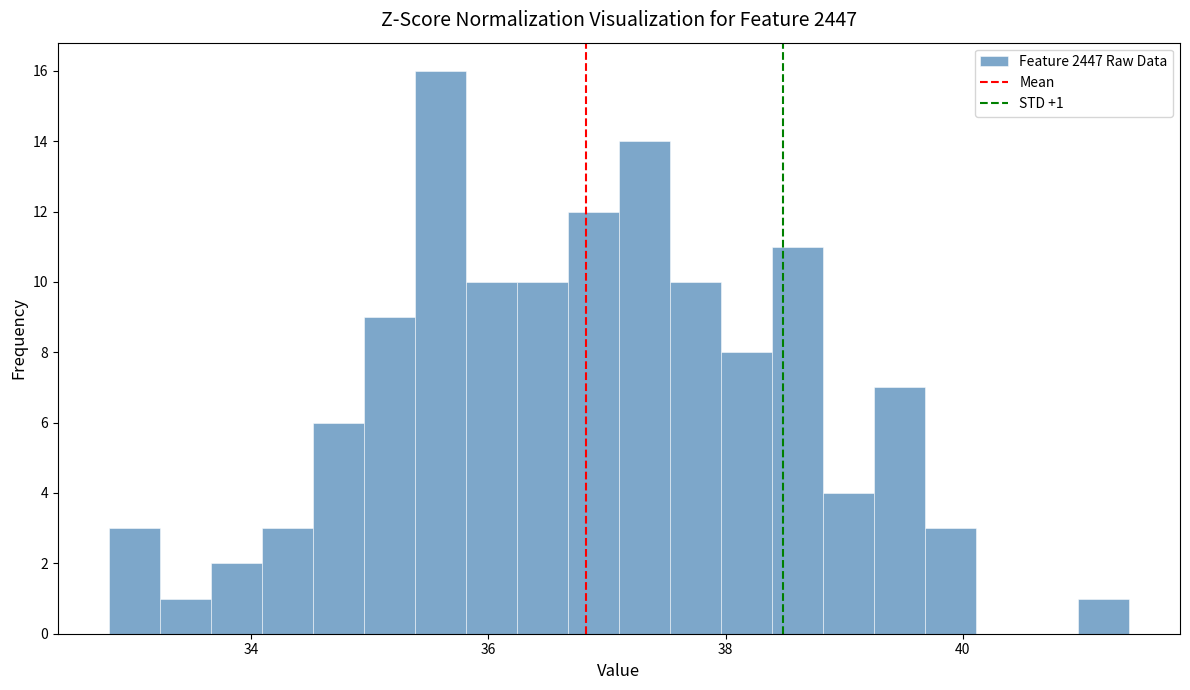

Read against the x-axis, roughly where is the centre of the tallest bar?

35.6